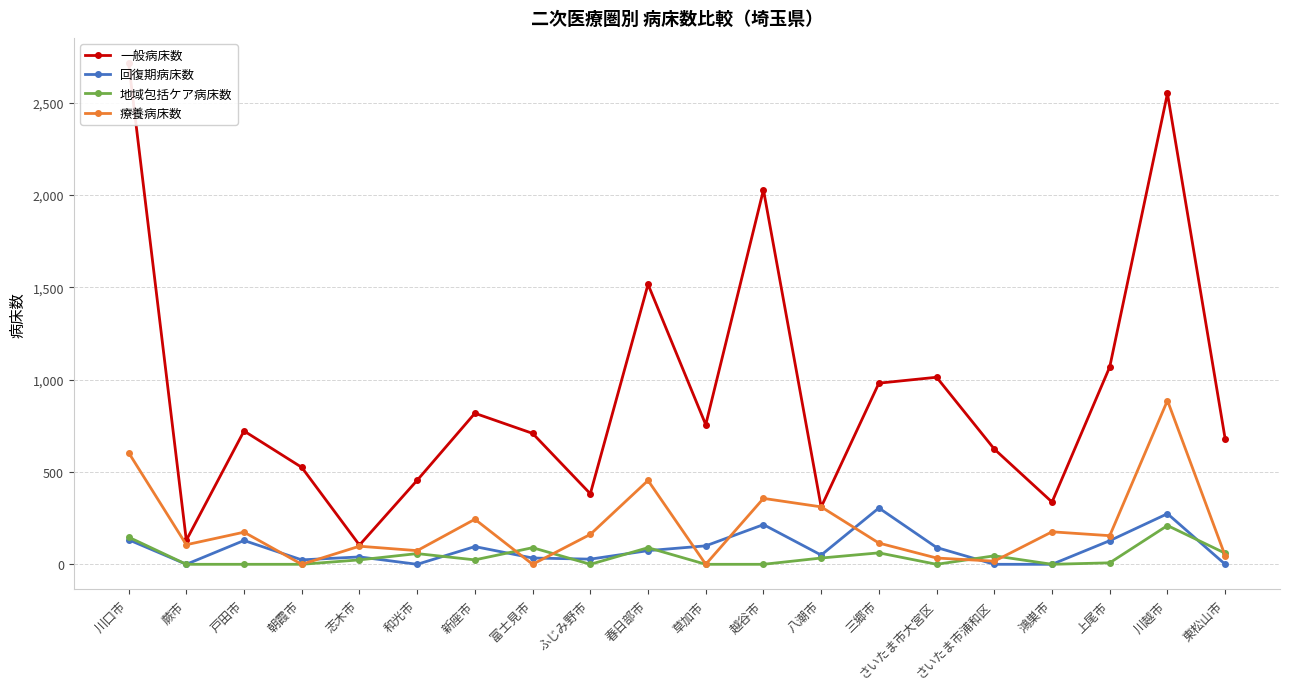

Where do 一般病床数 and 療養病床数 first cross each other?

越谷市 and 八潮市